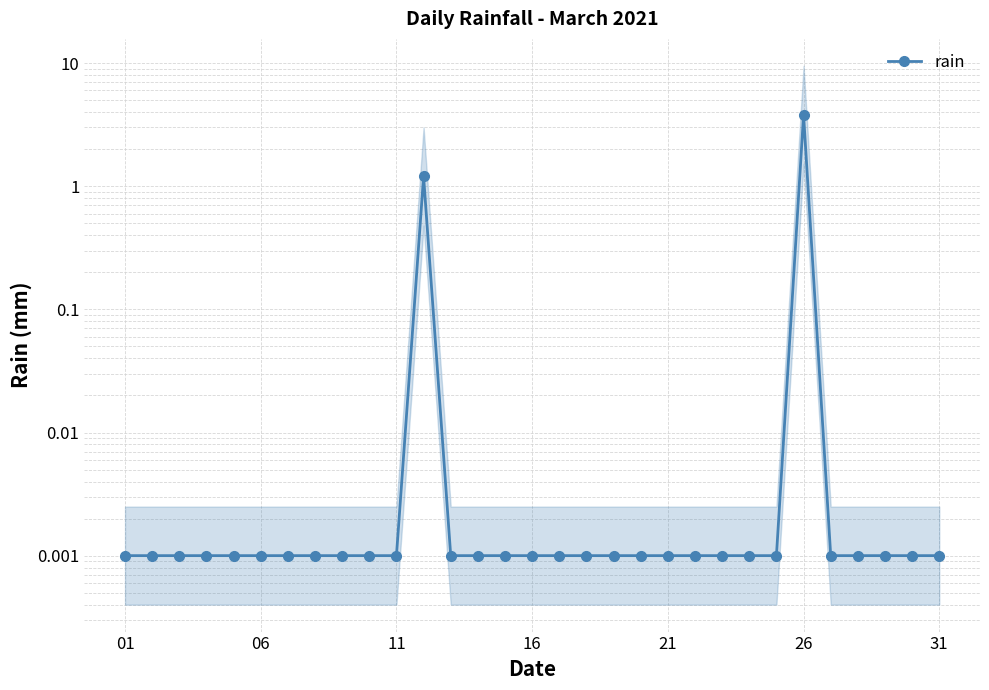

True or false: there are more than 0 points higher than both neighbors.

True